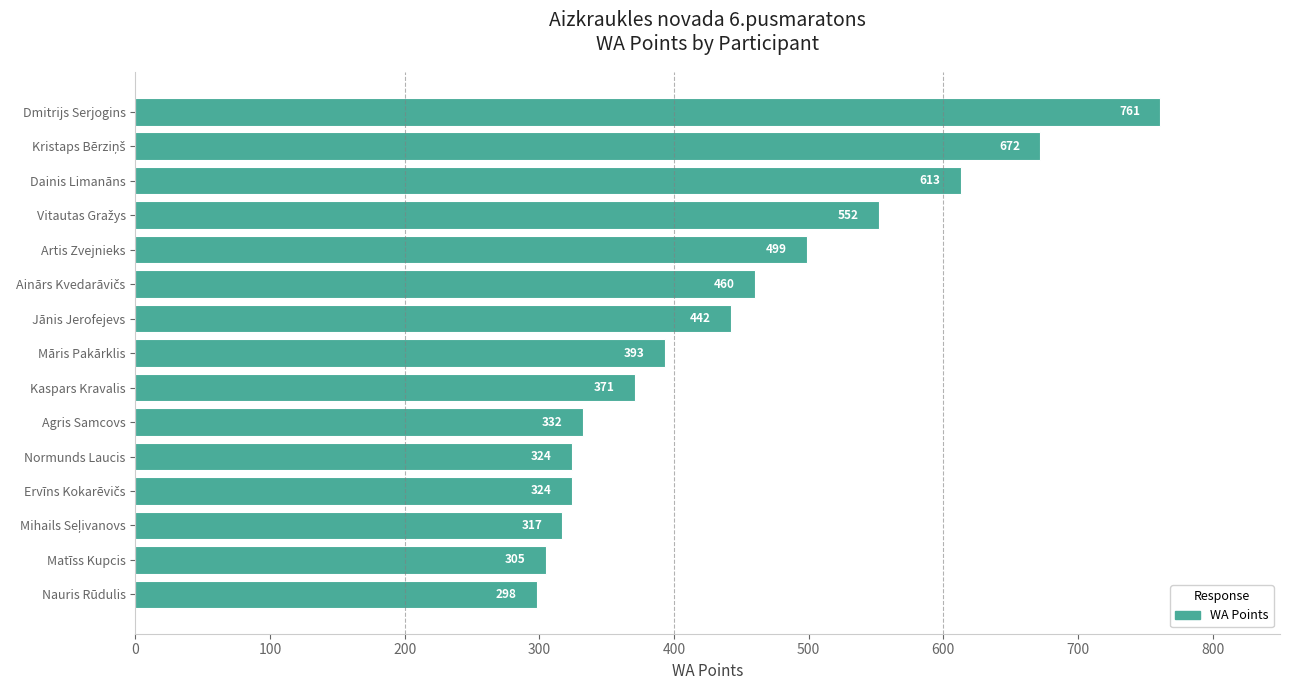

Reading bottom to top, extract all data points from this chart.

298	305	317	324	324	332	371	393	442	460	499	552	613	672	761